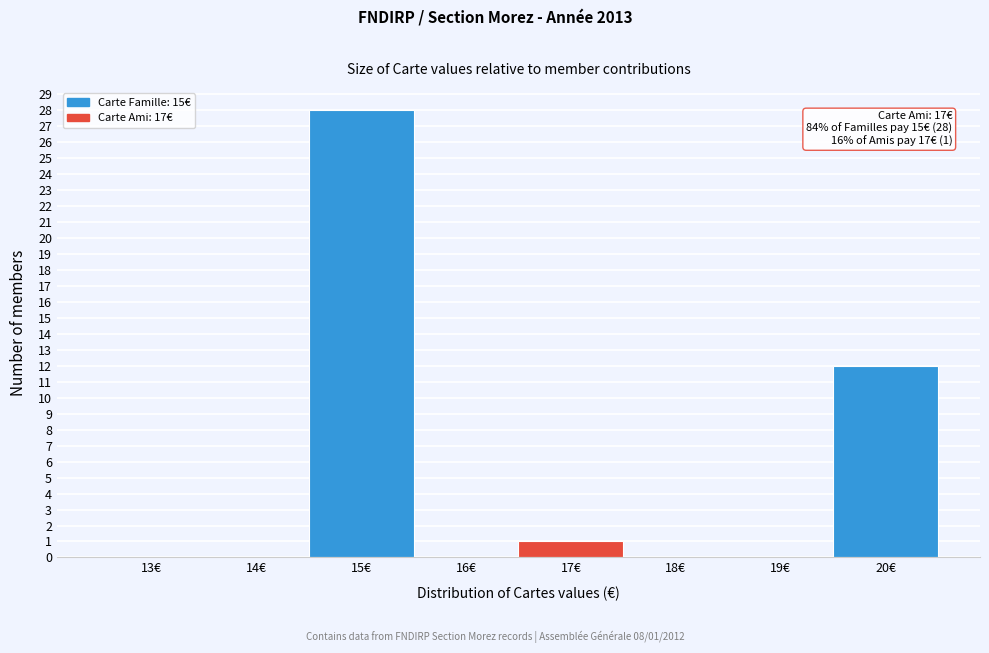

Reading left to right, extract all data points from this chart.

13€=0	14€=0	15€=28	16€=0	17€=1	18€=0	19€=0	20€=12